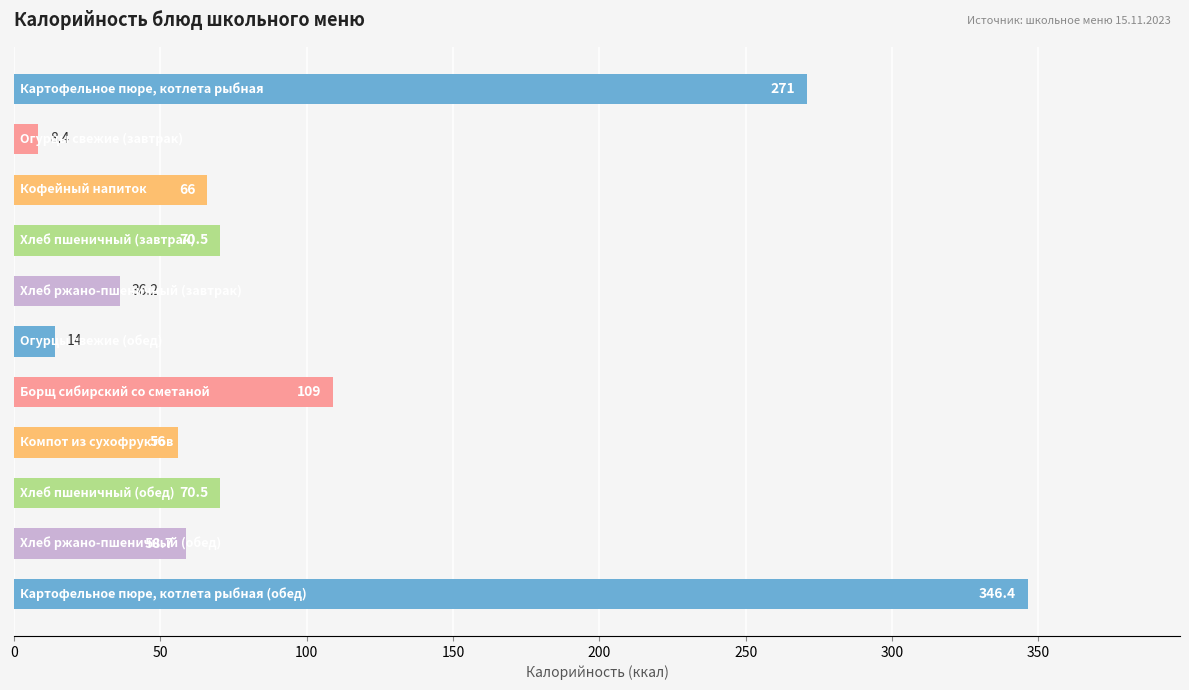

How many values are below 66?

5